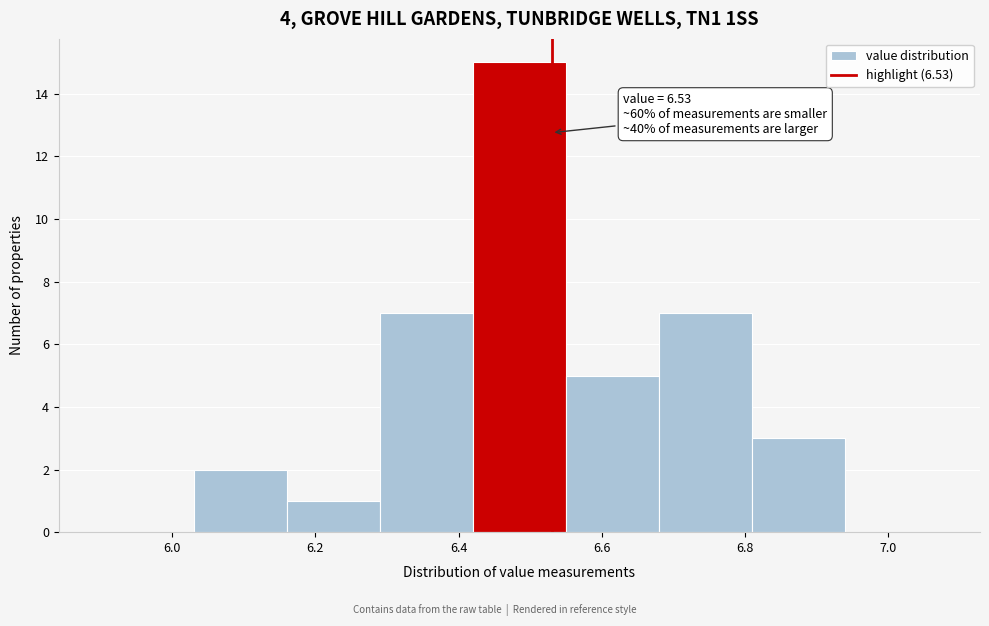

Which range on the x-axis has the tallest bar?

6.42 to 6.55